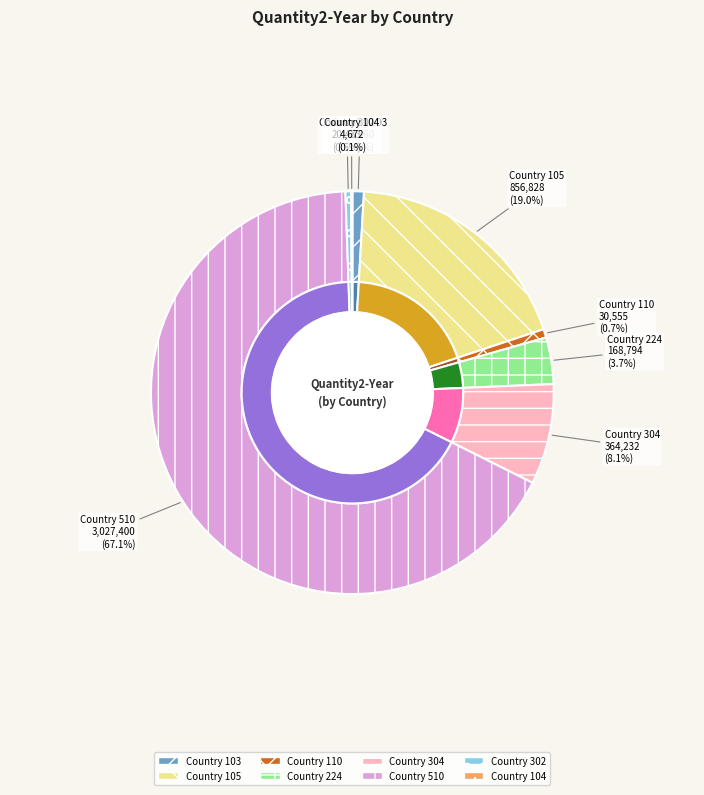

True or false: 110 accounts for 1% of the total.

True